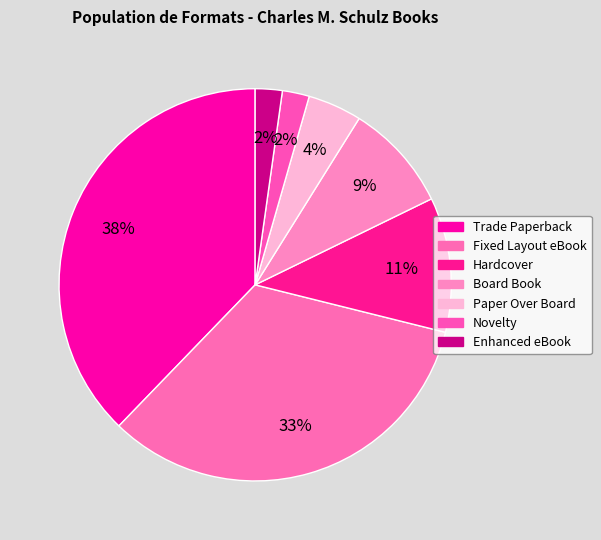

Combined, do Hardcover and Fixed Layout eBook account for over 50%?

No